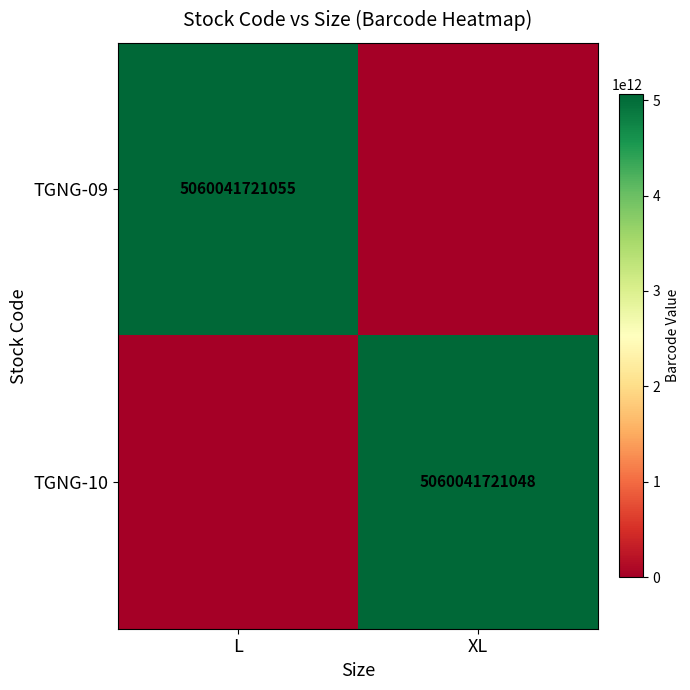

Is the value of TGNG-10 at XL greater than the value of TGNG-09 at L?

No